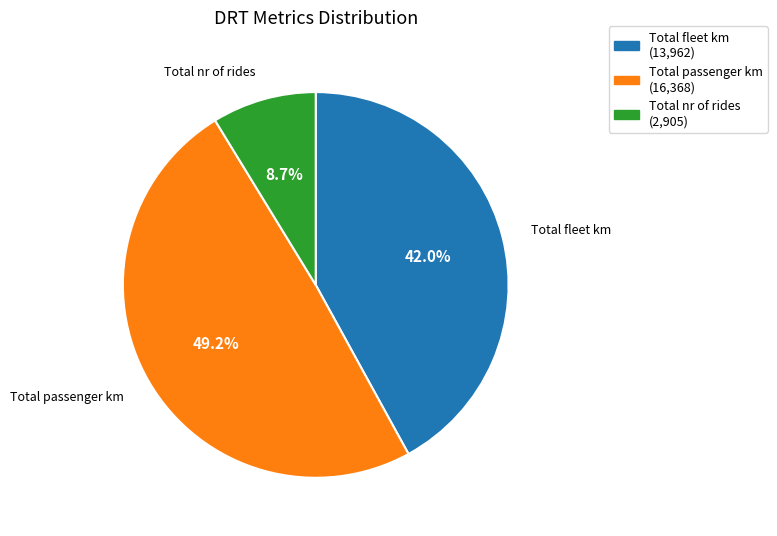

Is Total fleet km the majority of the pie?

No